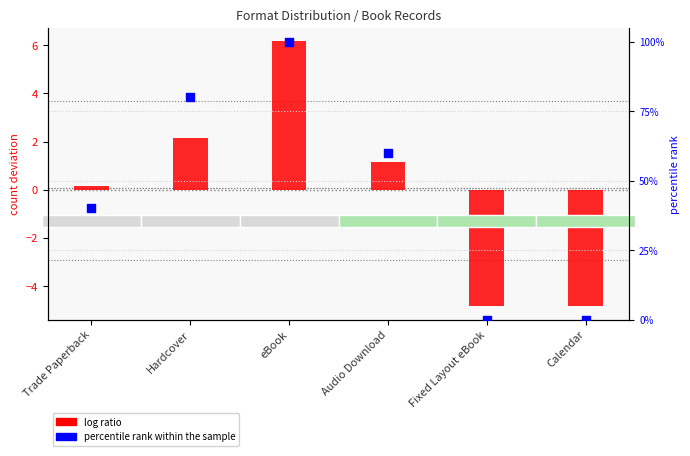

Which series reaches the minimum Y coordinate?

log ratio